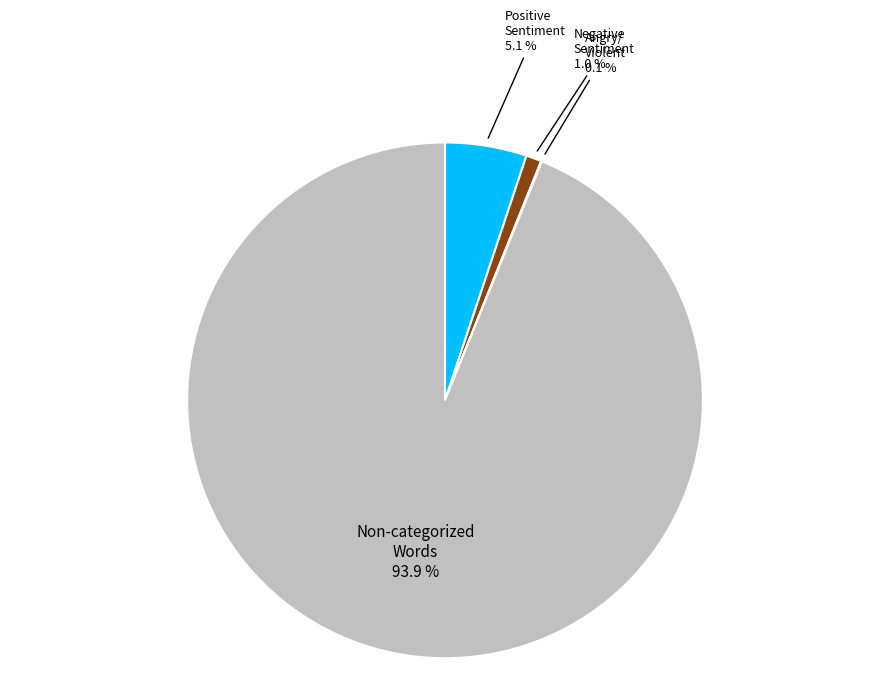

Is there a majority slice in this chart?

Yes